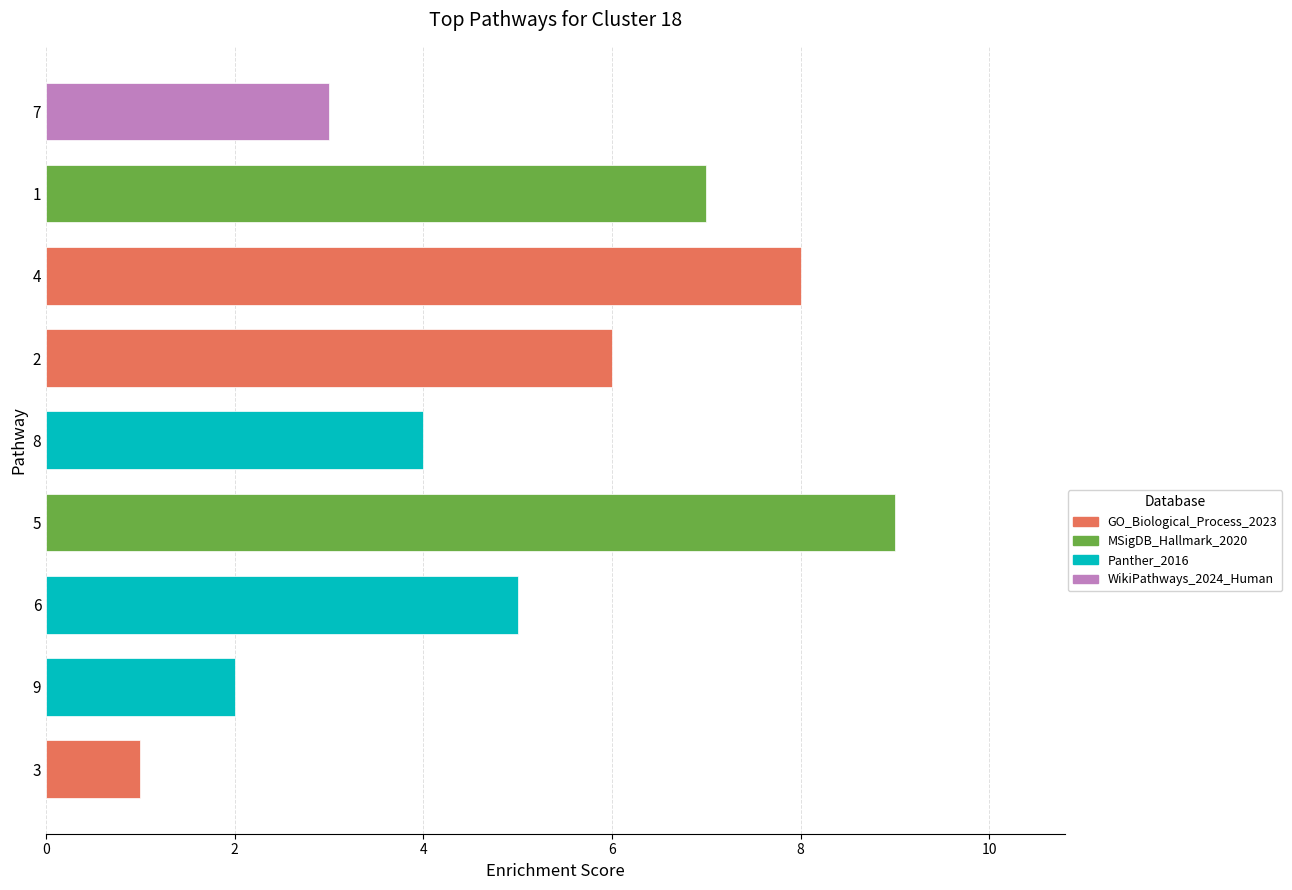

What is the average value?

5